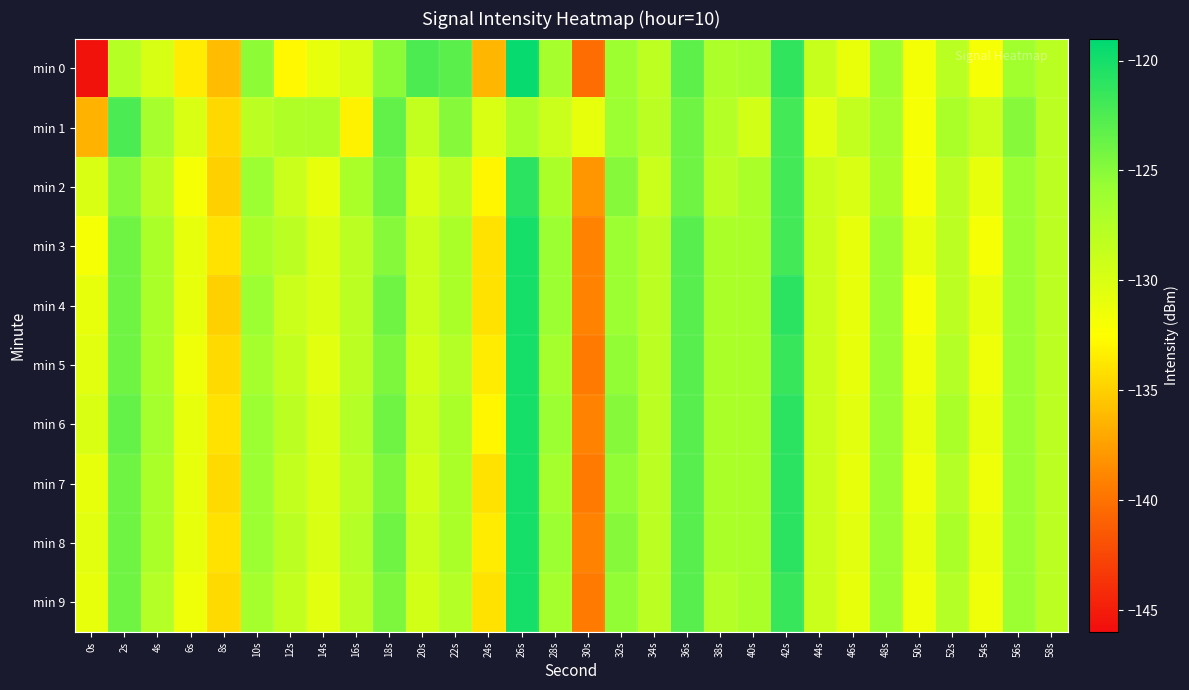

At which category is the sum across all series the highest?

26s